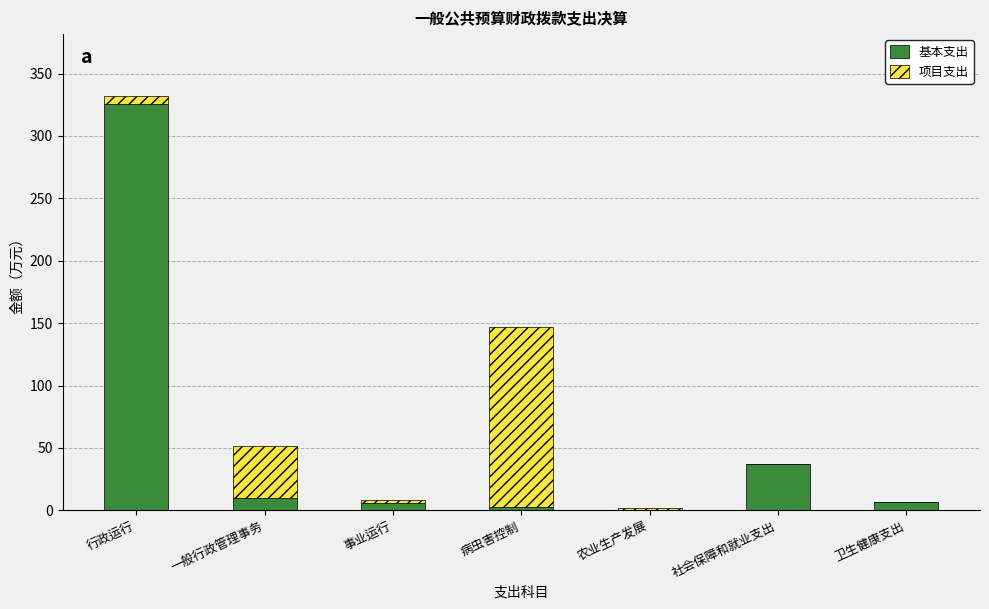

How many categories are shown in the chart?

7